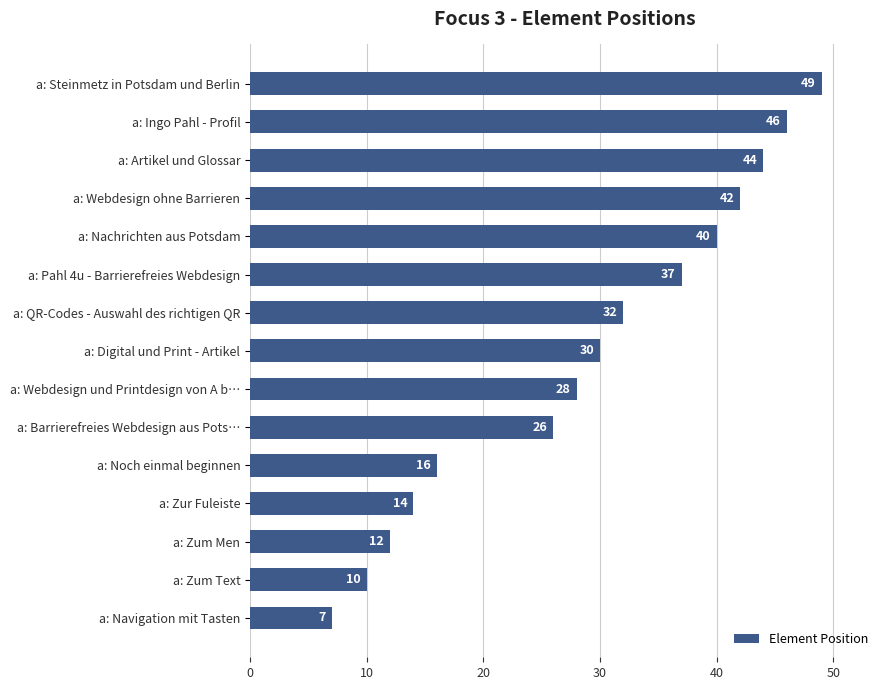

Reading top to bottom, what are all the values shown in this chart?

a: Steinmetz in Potsdam und Berlin=49	a: Ingo Pahl - Profil=46	a: Artikel und Glossar=44	a: Webdesign ohne Barrieren=42	a: Nachrichten aus Potsdam=40	a: Pahl 4u - Barrierefreies Webdesign=37	a: QR-Codes - Auswahl des richtigen QR=32	a: Digital und Print - Artikel=30	a: Webdesign und Printdesign von A b…=28	a: Barrierefreies Webdesign aus Pots…=26	a: Noch einmal beginnen=16	a: Zur Fuleiste=14	a: Zum Men=12	a: Zum Text=10	a: Navigation mit Tasten=7